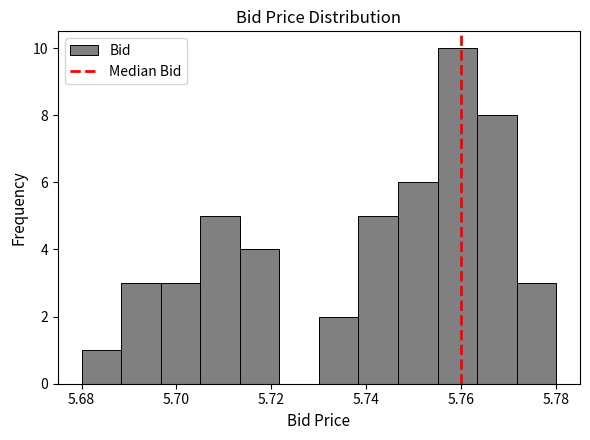

What is the height of the bar covering 5.696 to 5.706 on the x-axis? Neither the bar edges nor the heights are printed on the chart, so give them approximately, as read against the axes.

3